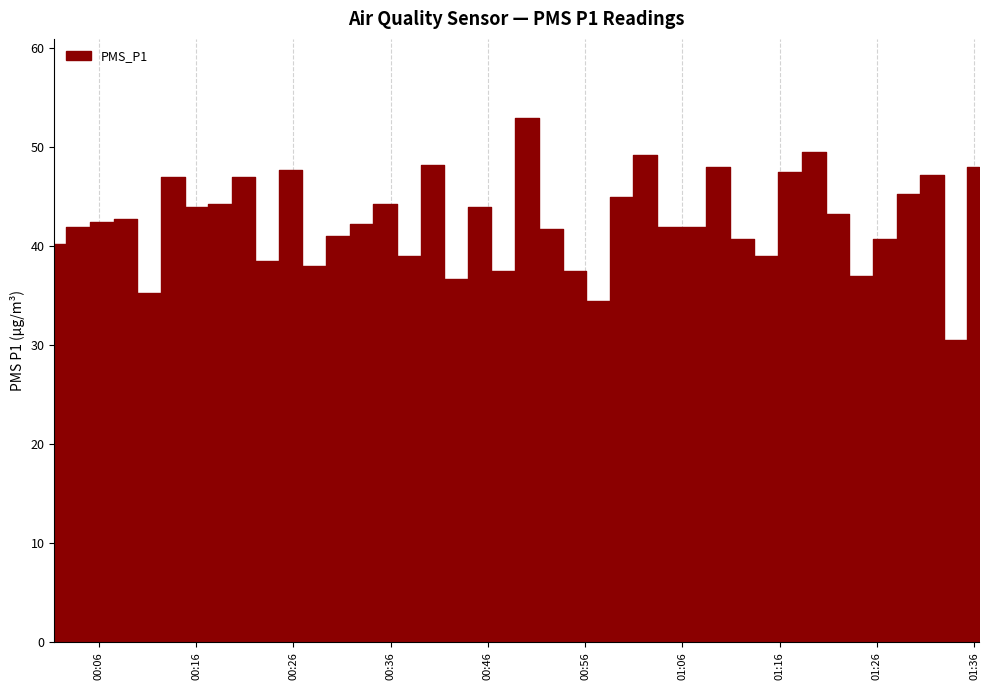

How many distinct data groups are displayed?

1